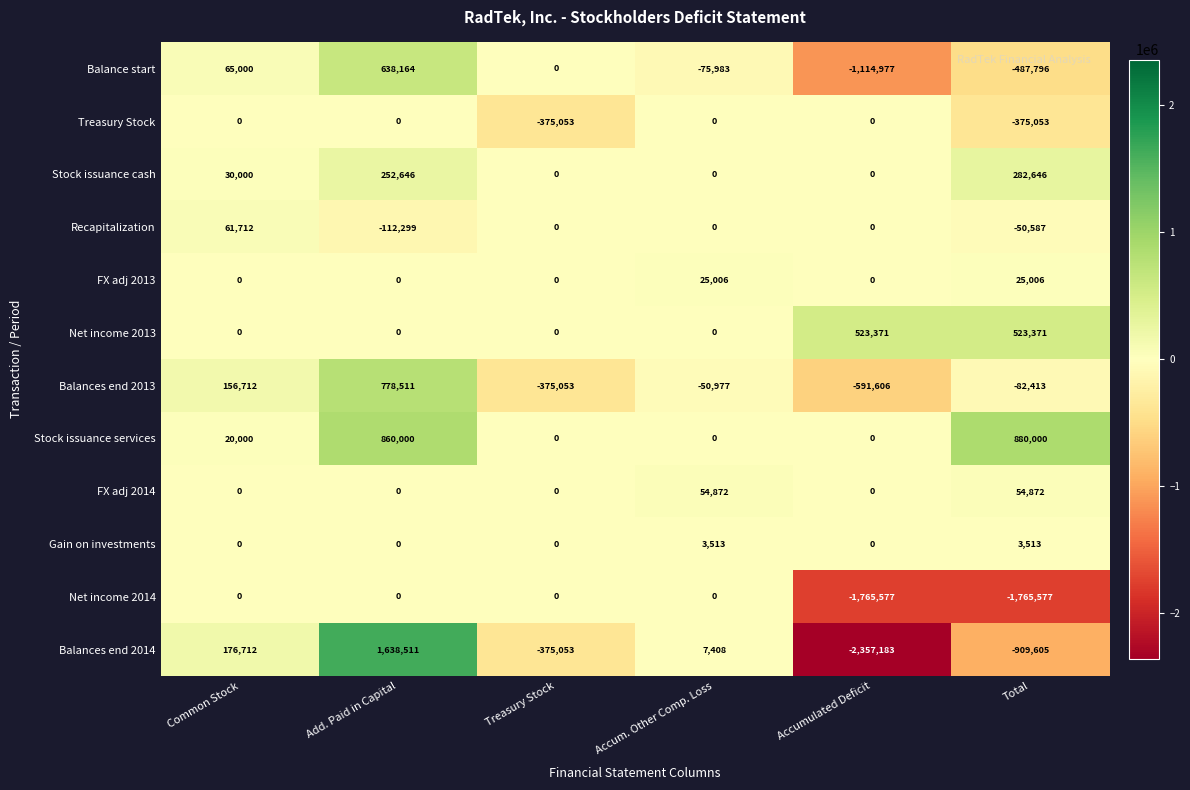

Which series has the largest total across all categories?

Stock issuance services